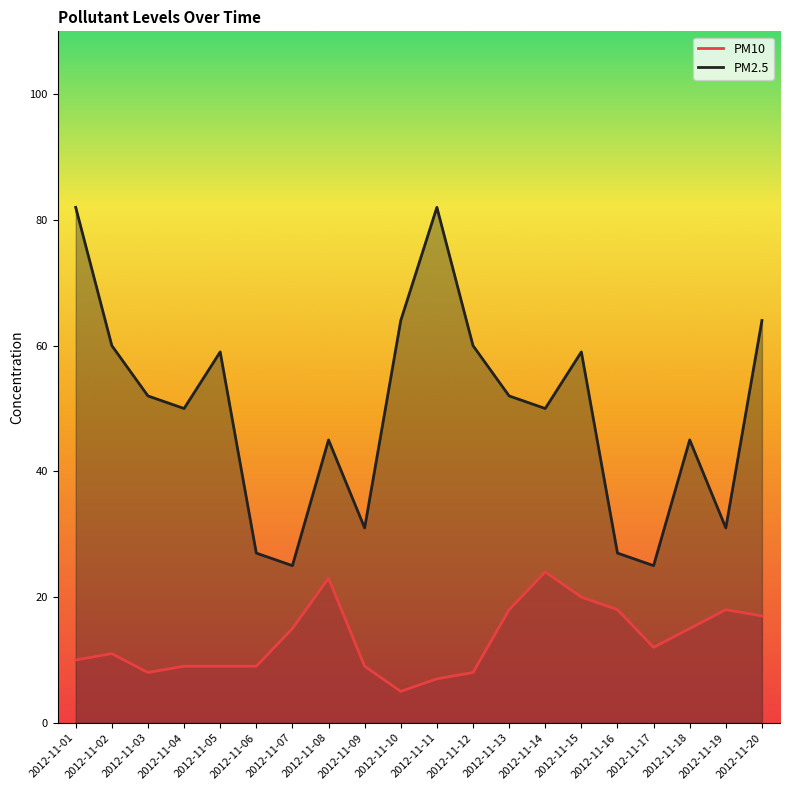

What is the minimum value for PM10?

5